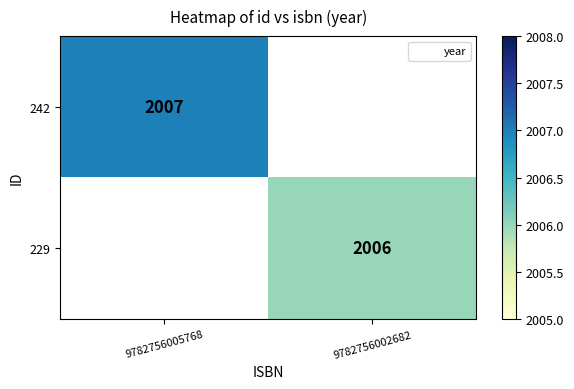

At how many categories does at least one series exceed 2006?

1